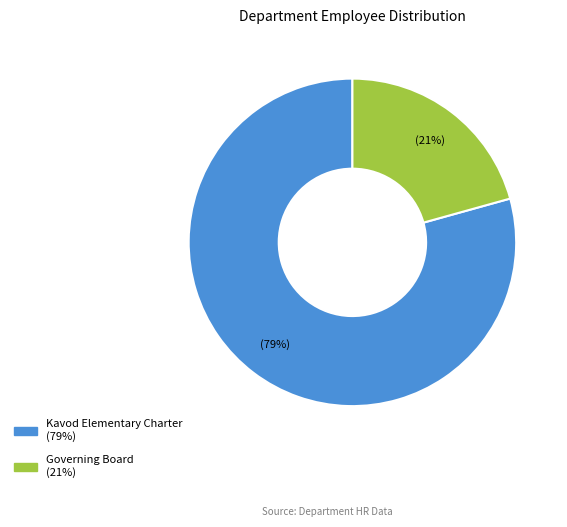

To the nearest percent, what is the average slice percentage?

50%